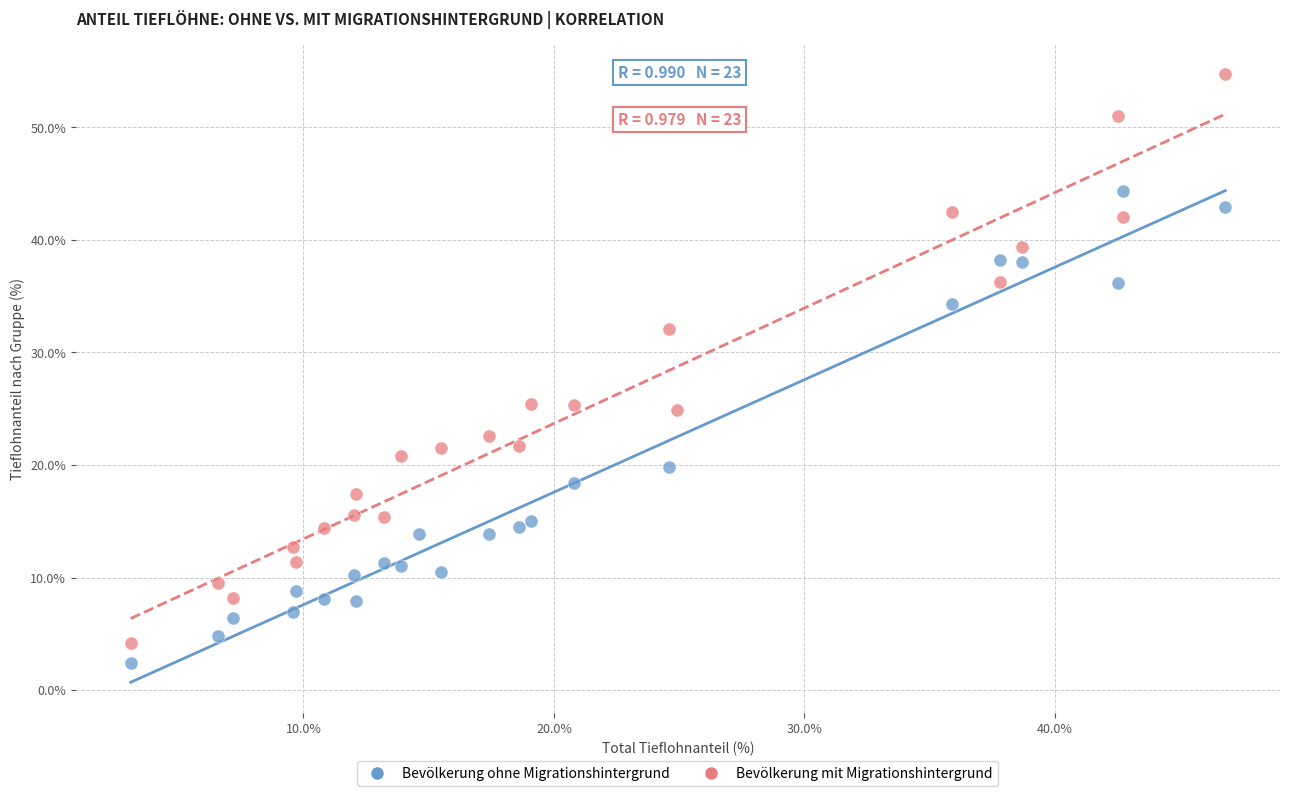

Which series contains the highest Y value?

Bevölkerung mit Migrationshintergrund